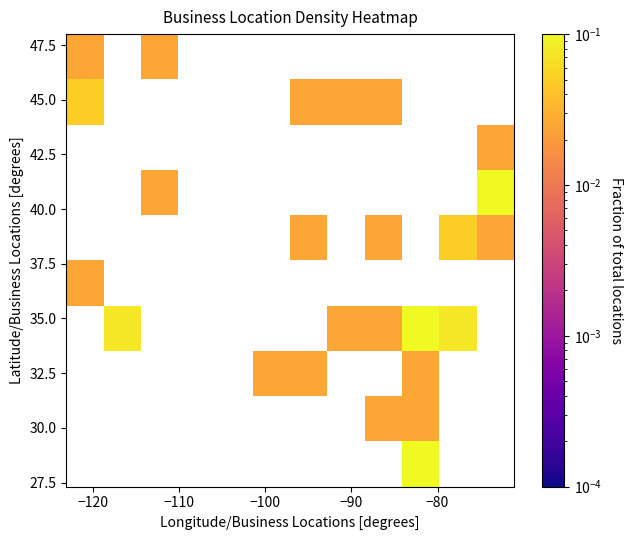

Count the number of categories in the chart.

12